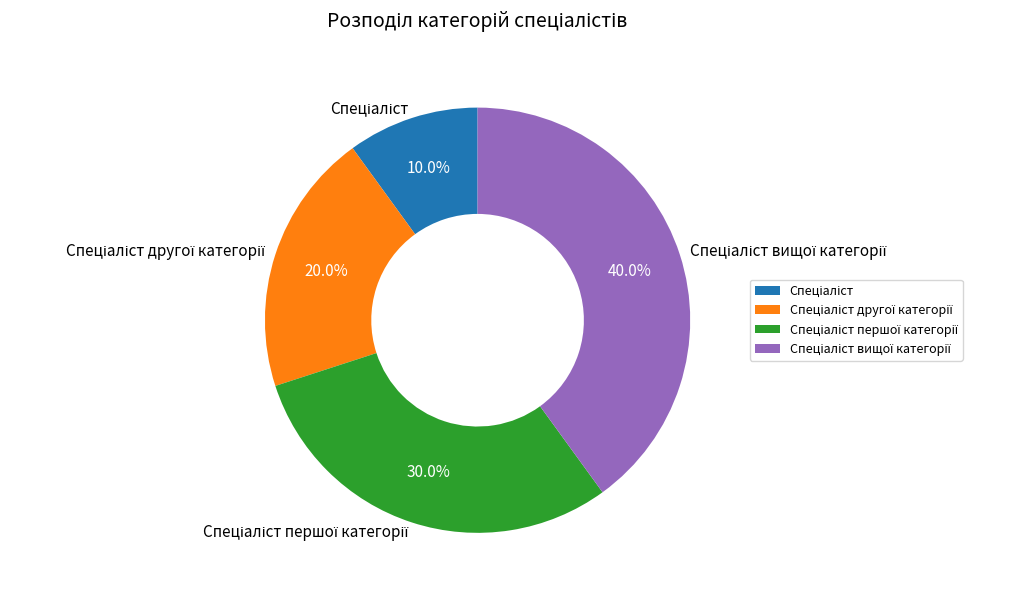

Is there any slice that represents more than half of the pie?

No